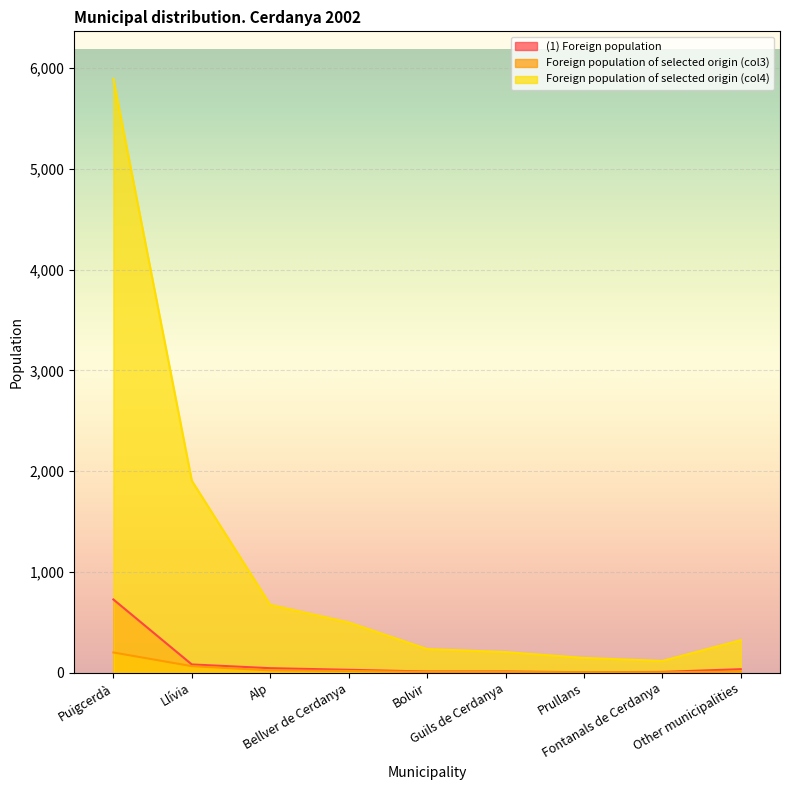

List the series in order of their peak value, lowest first.

Foreign population of selected origin (col3), (1) Foreign population, Foreign population of selected origin (col4)